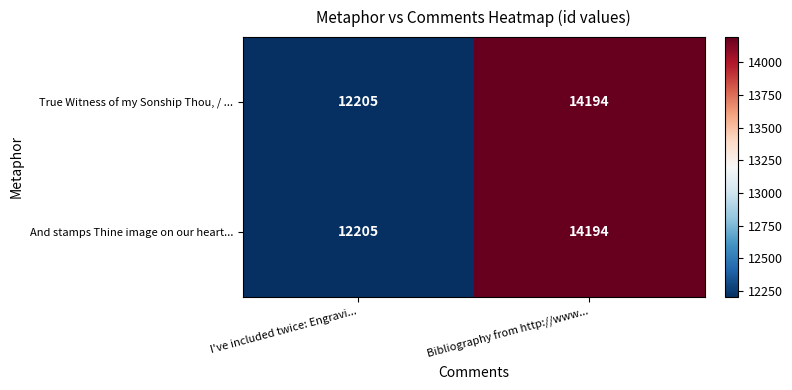

What is the difference between the maximum and minimum values in the True Witness of my Sonship Thou, / ... series?

1989